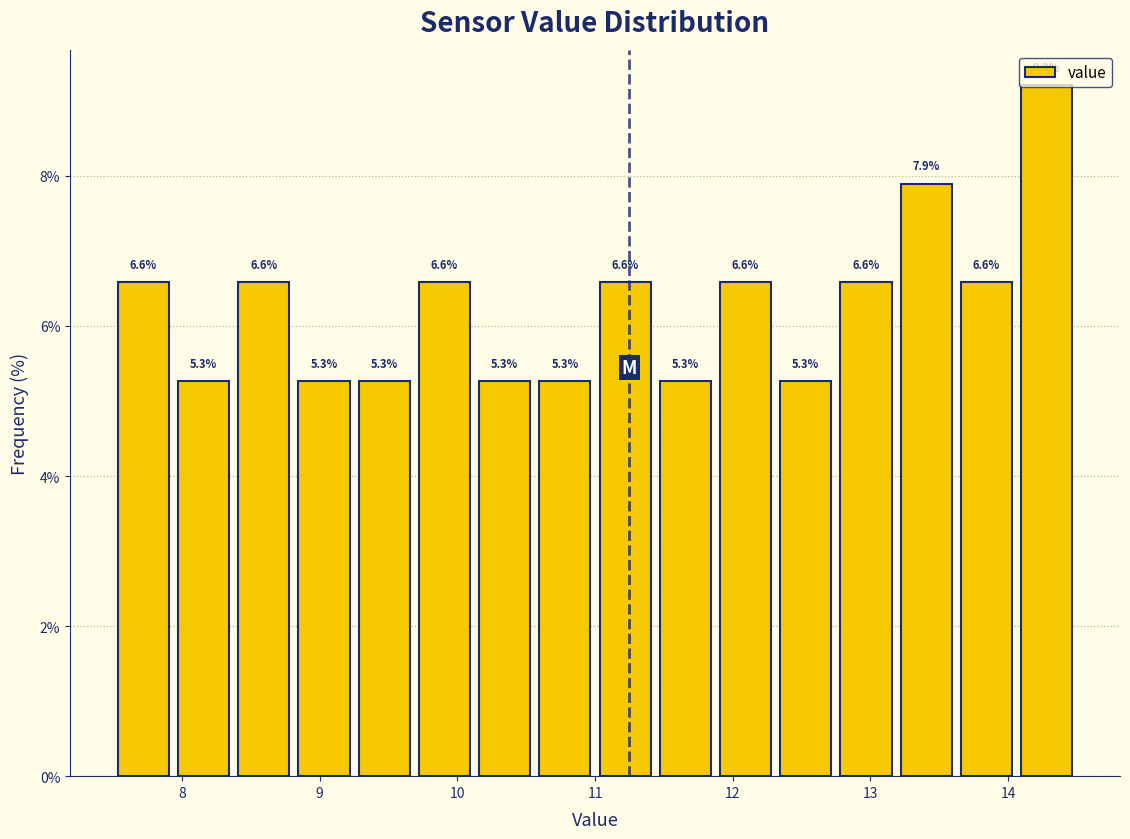

What is the height of the bar covering 10.6 to 11.0 on the x-axis? The bar edges are not printed on the chart, so give them approximately, as read against the axis.

5.3